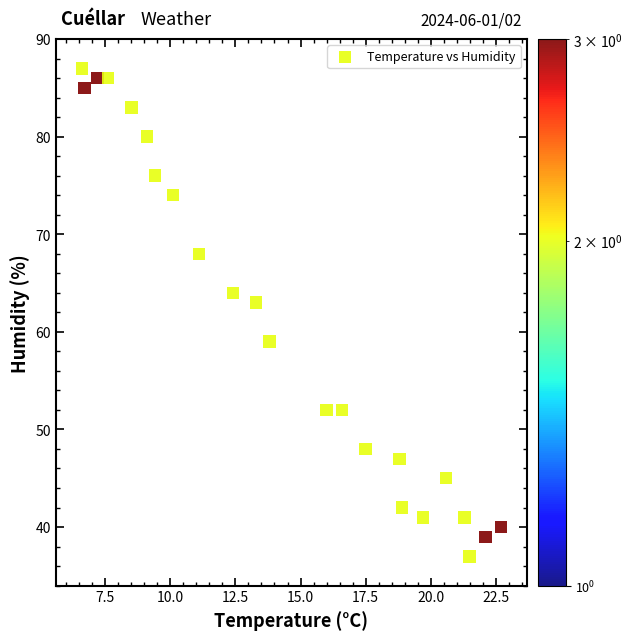

What Y value in the scatter plot is closest to 62?

63